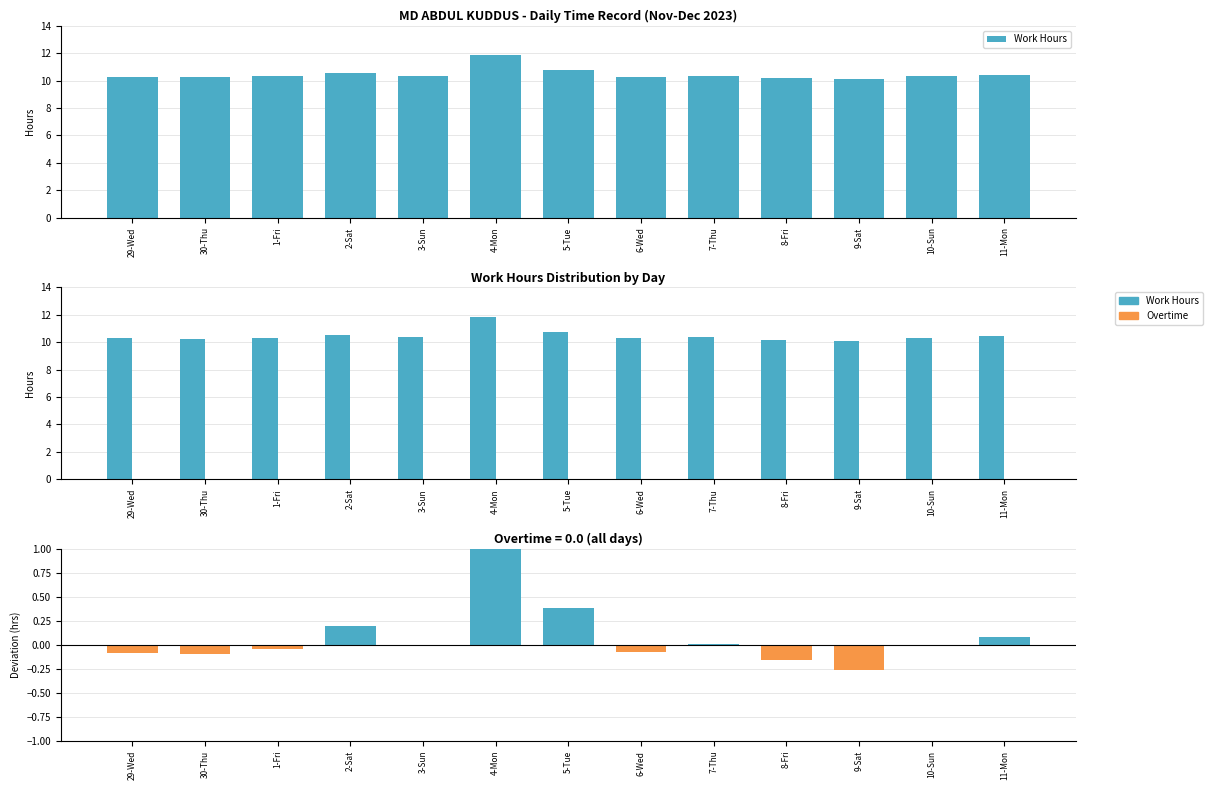

How many groups of bars are there?

13